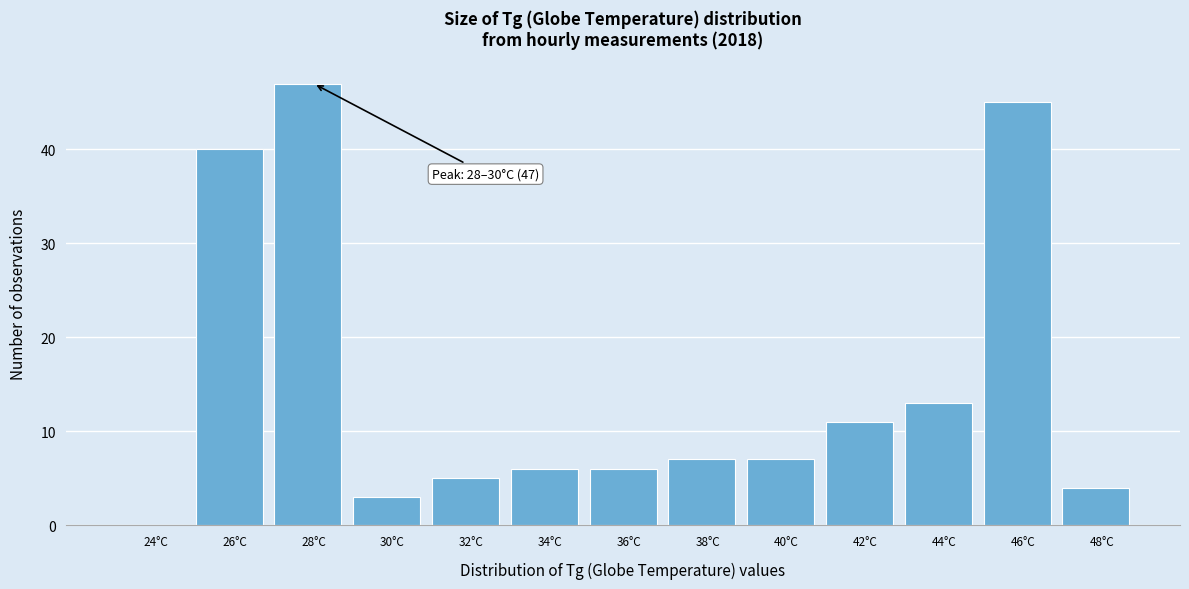

Reading left to right, what are all the values shown in this chart?

24°C=0	26°C=40	28°C=47	30°C=3	32°C=5	34°C=6	36°C=6	38°C=7	40°C=7	42°C=11	44°C=13	46°C=45	48°C=4